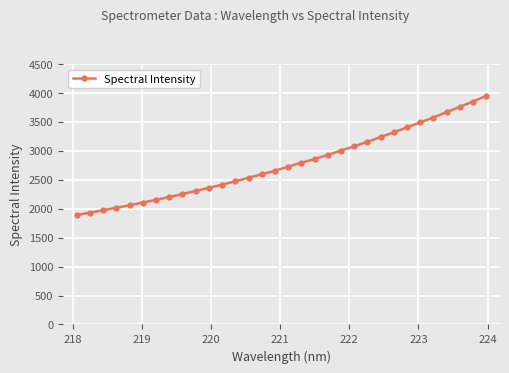

What is the value of the 4th point from the left?

2017.8